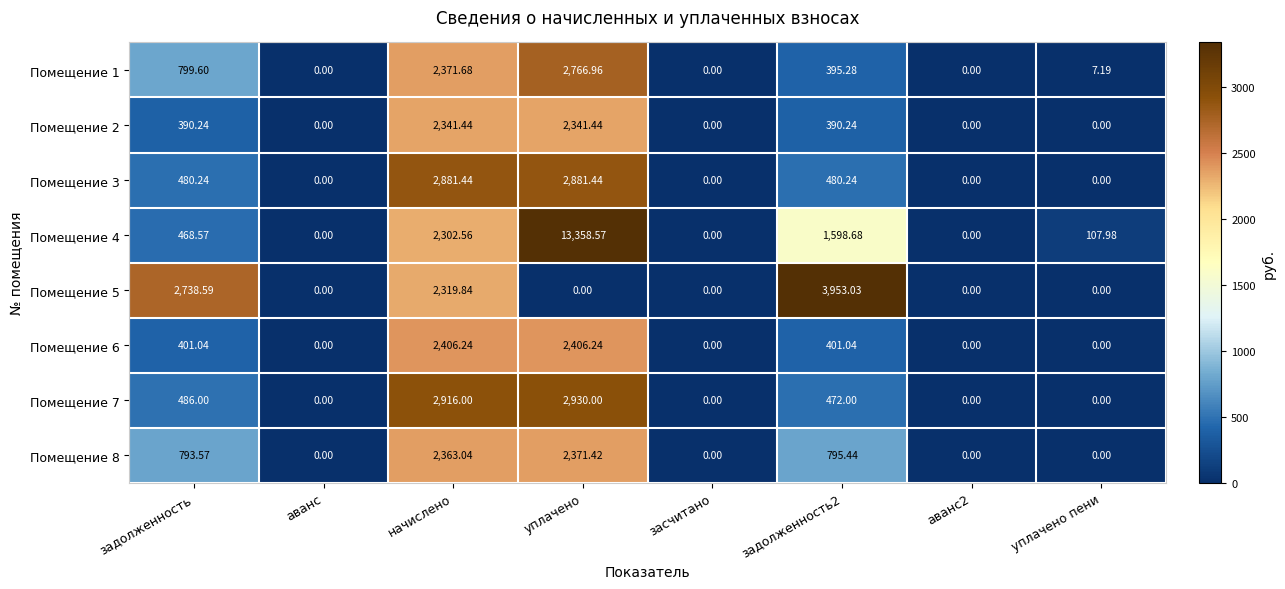

At which label does Помещение 7 reach its peak?

уплачено